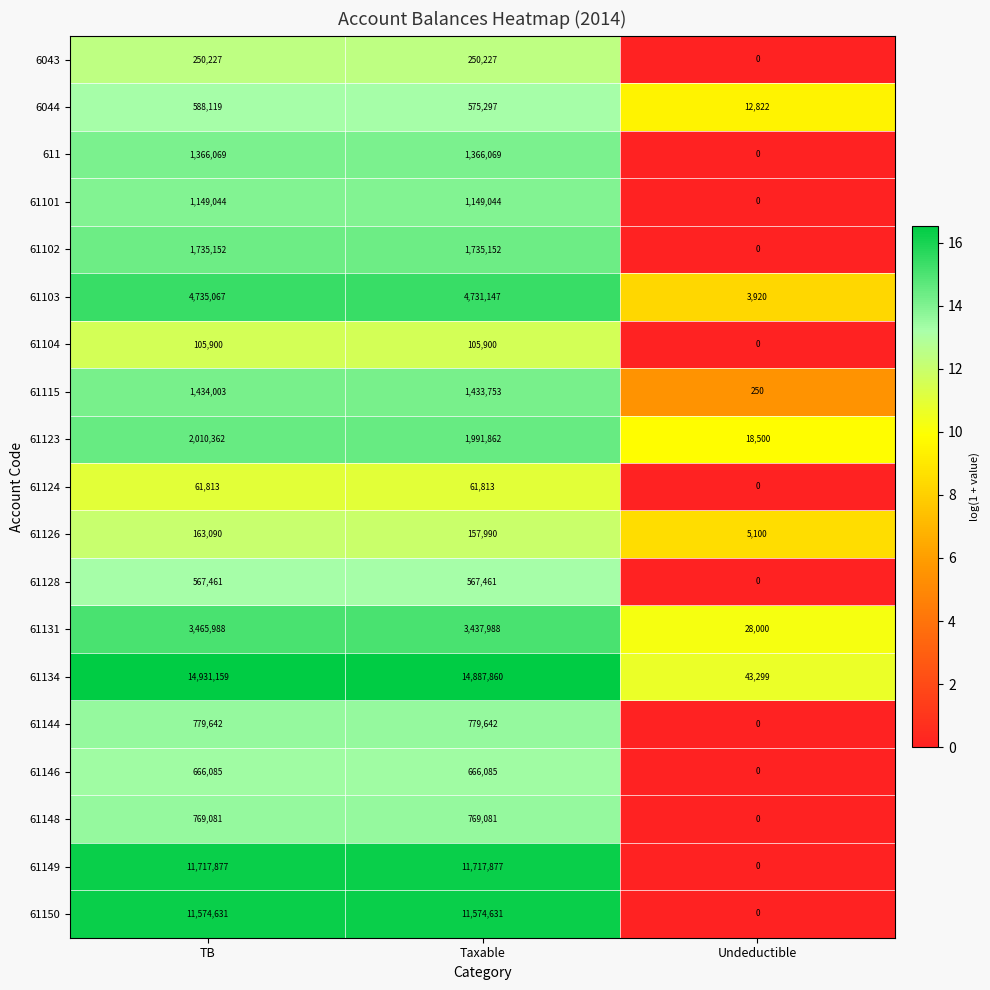

What value does the 61115 series have at Undeductible, to the nearest 10?

250